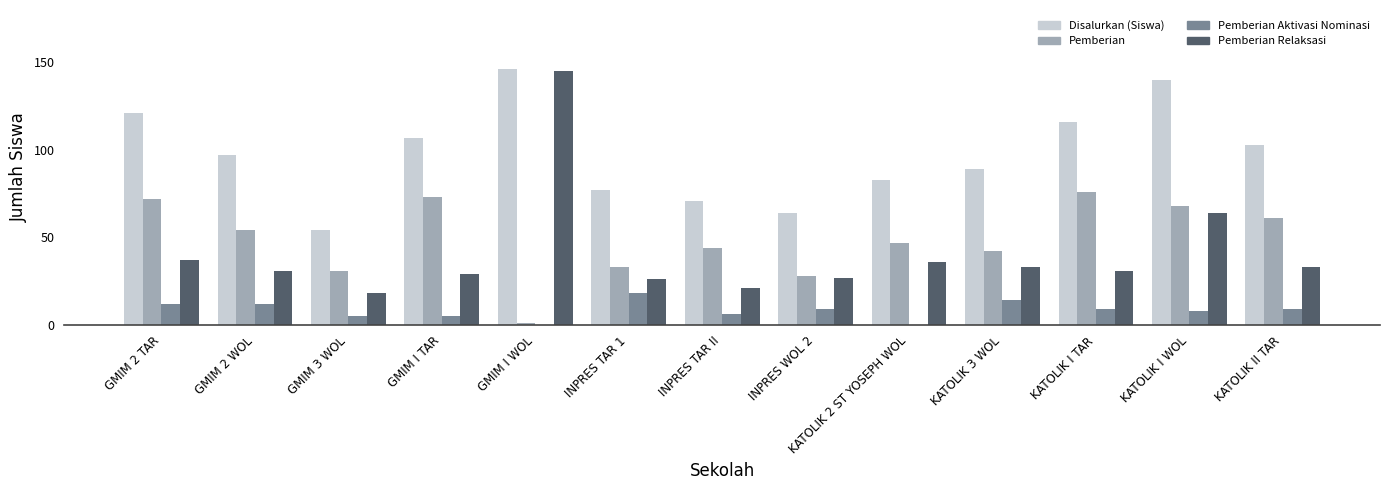

What is the greatest value displayed?

146